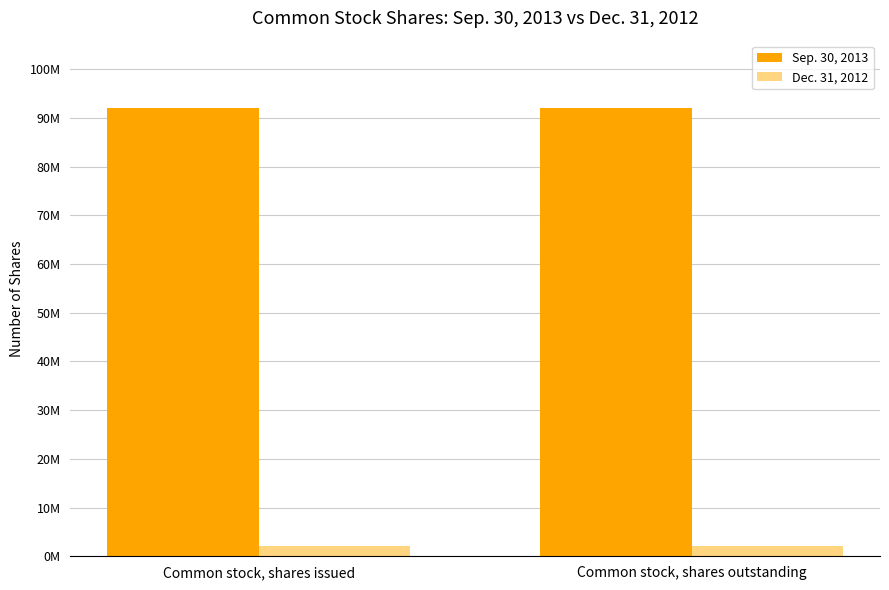

What is the label of the 2nd bar from the left?

Common stock, shares outstanding